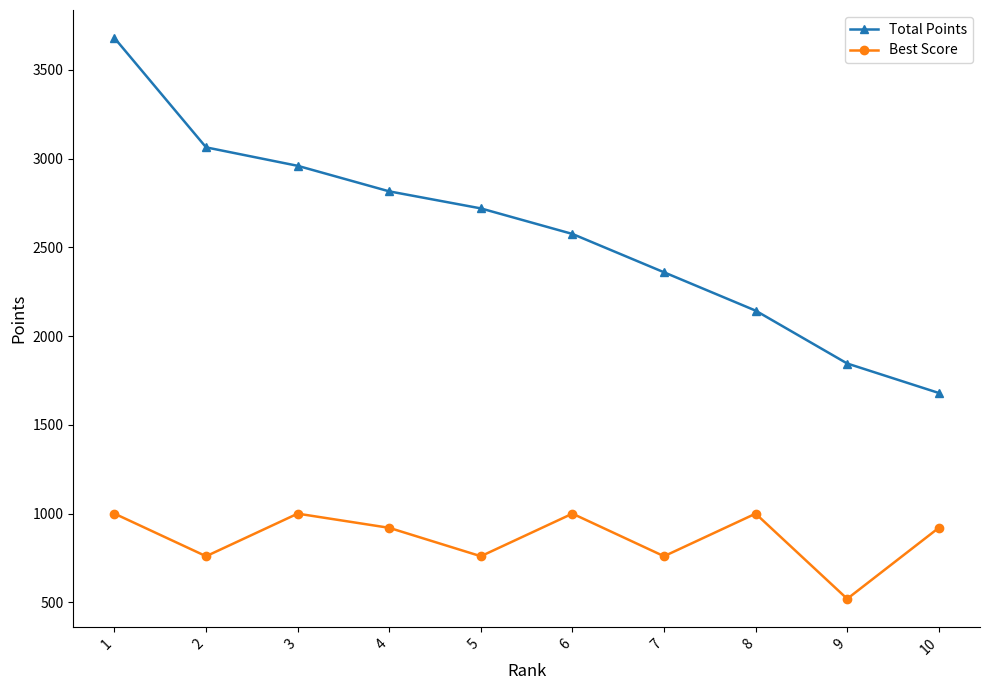

What is the sum of all Total Points values?

25846